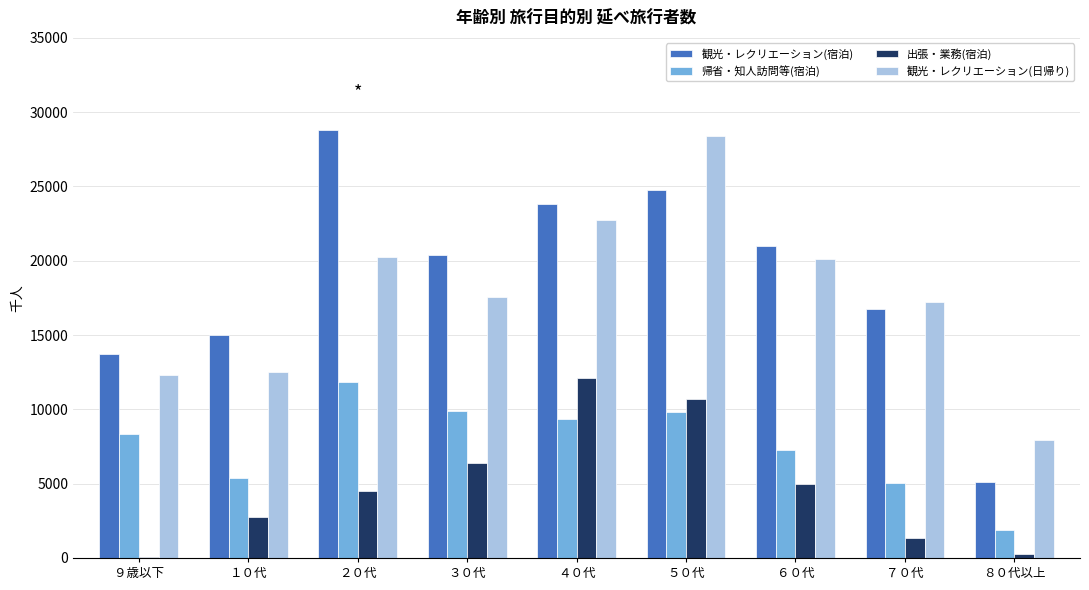

What is the average value of the 観光・レクリエーション(宿泊) series?

18817.4